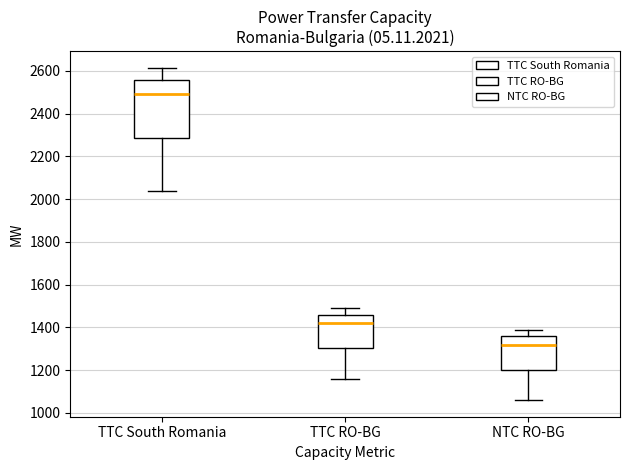

Which box has the lowest median line?

NTC RO-BG